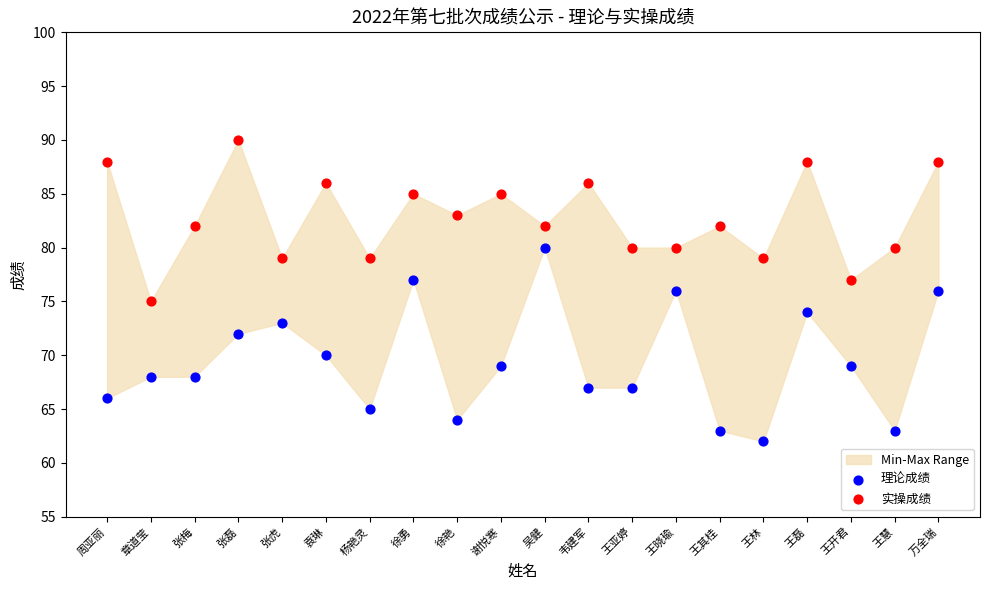

Which series contains the lowest Y value?

理论成绩